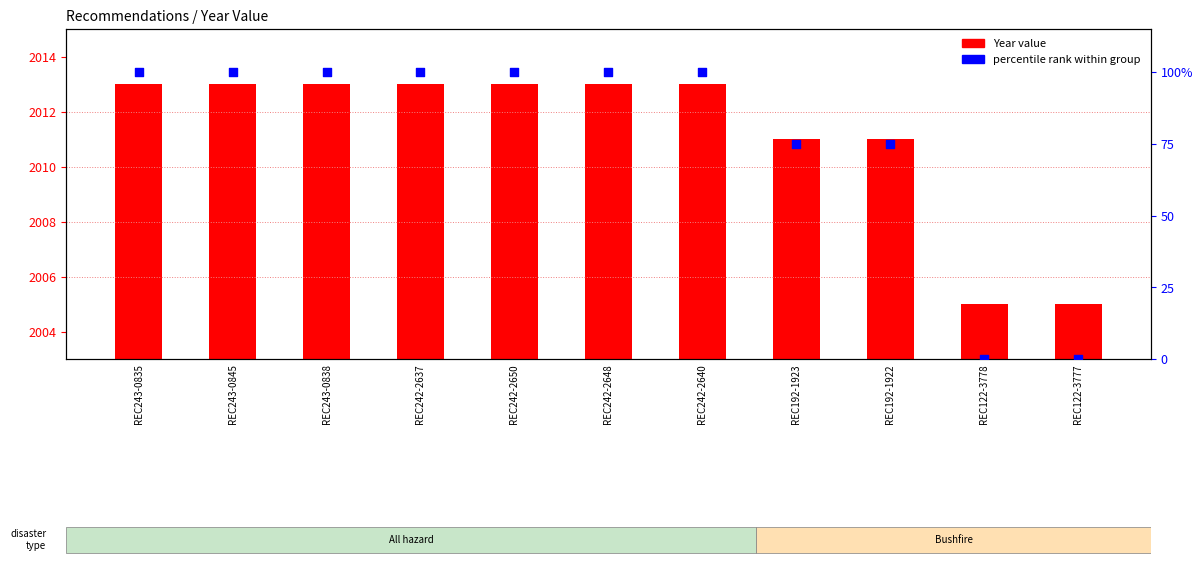

What is the total value across all series at REC192-1922?

2086